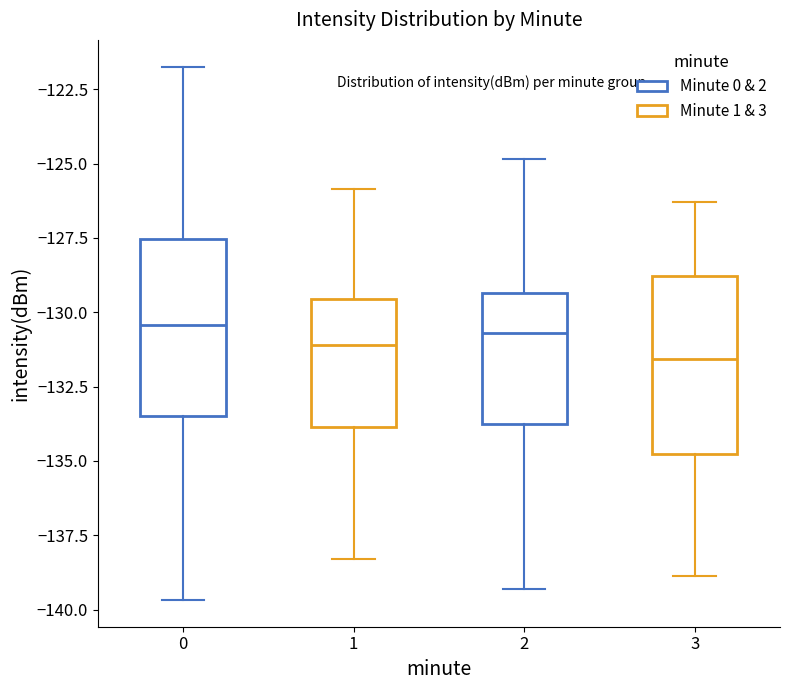

Reading left to right, transcribe this box plot: for each box, give where its median line is, the range the box spans, and where its two whiskers end, as read against the y-axis. The values are not printed on the chart, so give them approximately, as read against the axis.

0: median -130.5, box -133.5 to -127.5, whiskers -139.5 to -121.5
1: median -131.0, box -134.0 to -129.5, whiskers -138.5 to -126.0
2: median -130.5, box -134.0 to -129.5, whiskers -139.5 to -125.0
3: median -131.5, box -135.0 to -129.0, whiskers -139.0 to -126.5